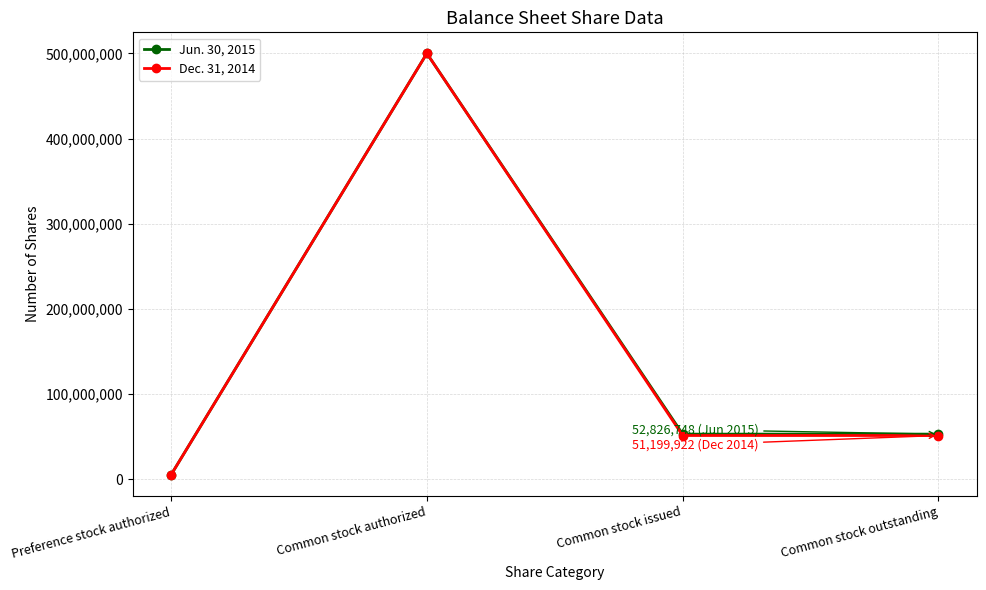

What is the smallest value displayed?

5000000